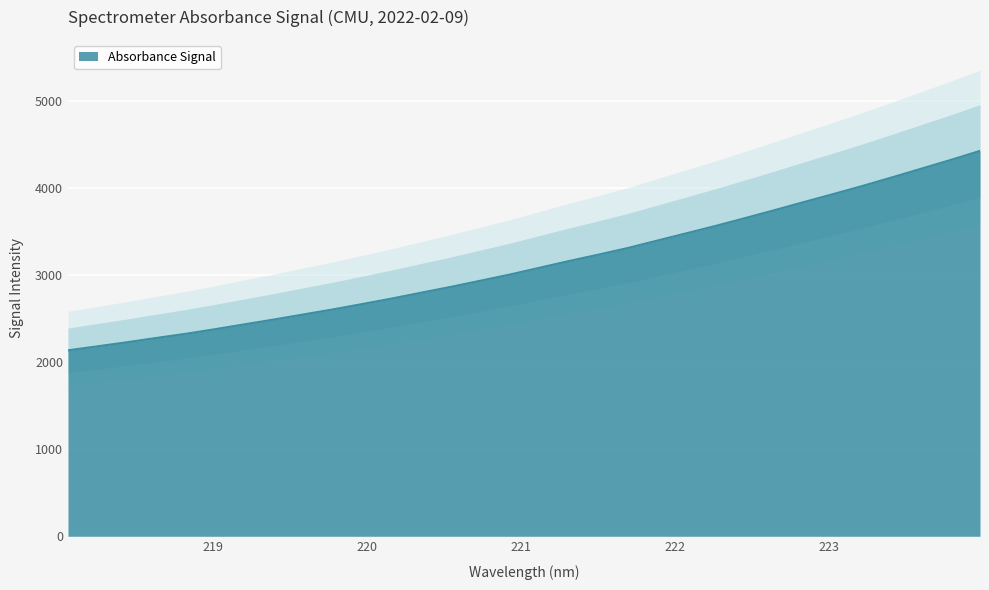

What is the ratio of the value at 221.3083 to the value at 221.6902?

1.0